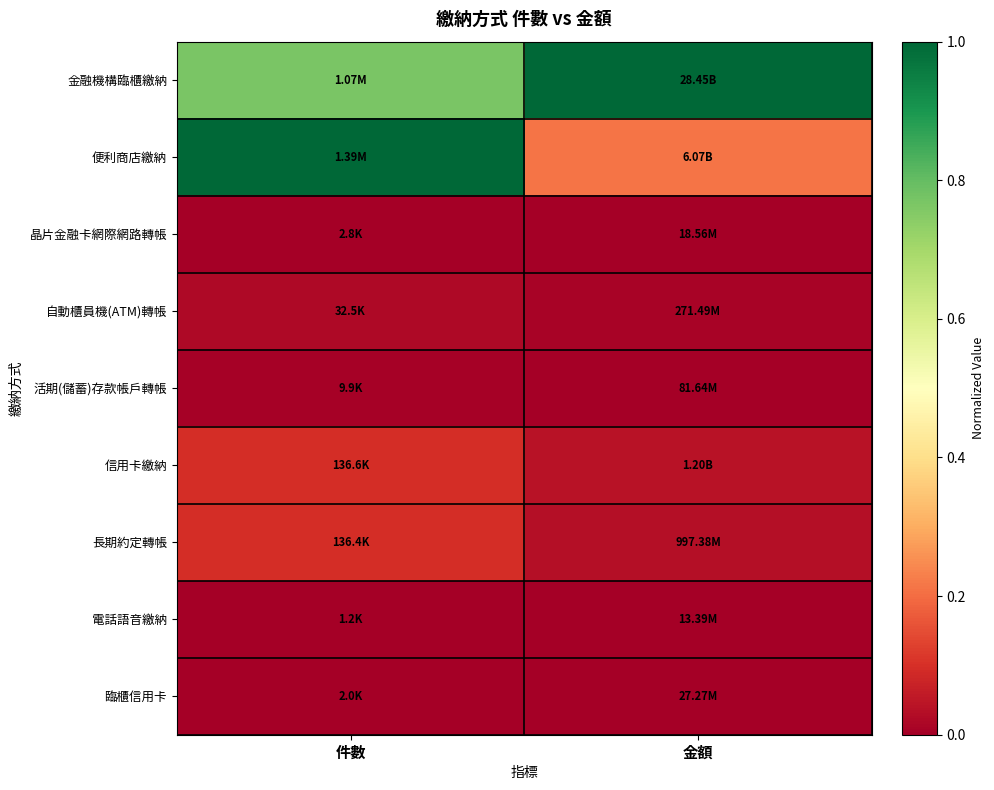

Count the number of data series in this chart.

9